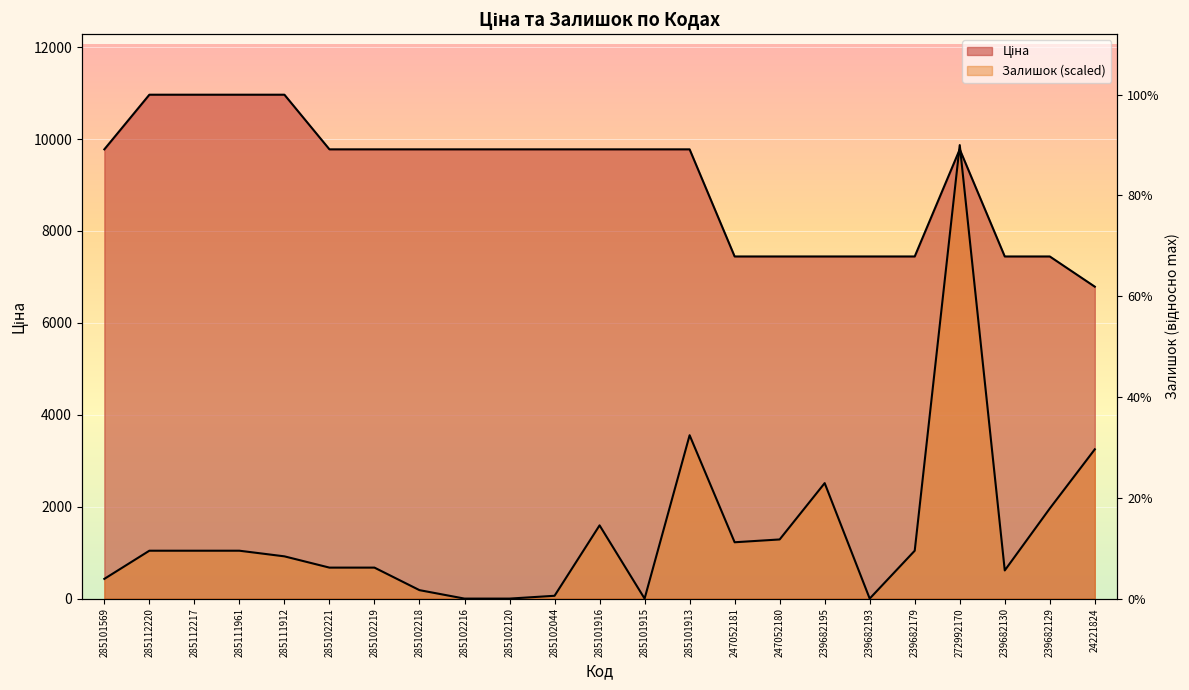

Where do Ціна and Залишок first cross each other?

239682179 and 272992170